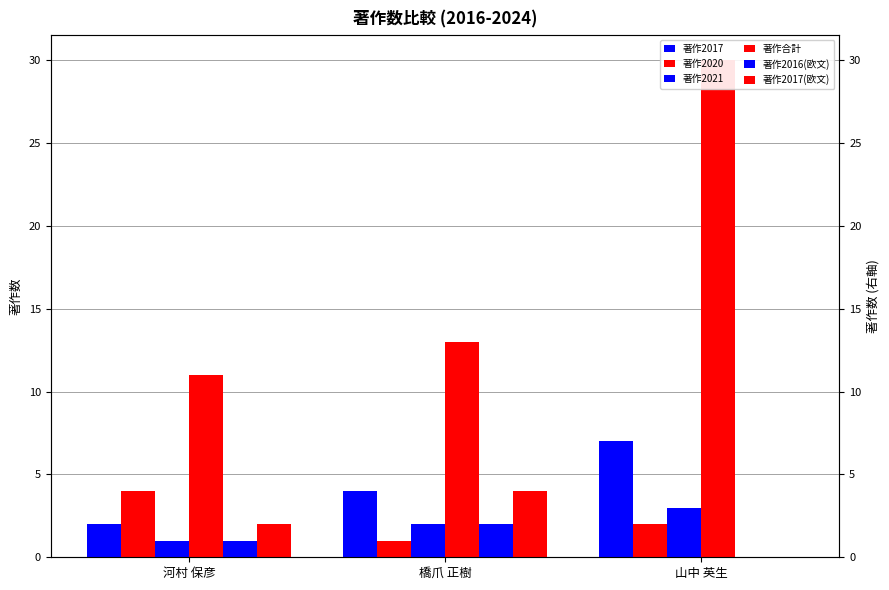

How many categories are shown in the chart?

3